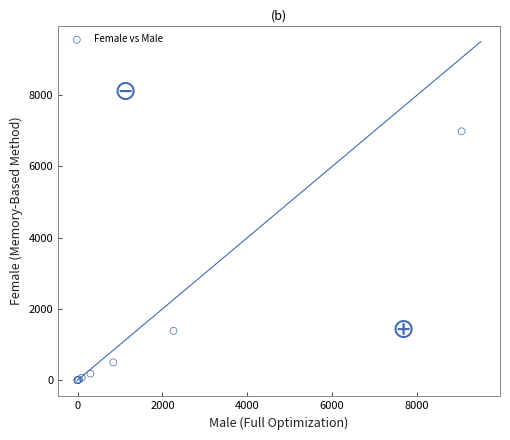

What Y value in the scatter plot is closest to 3493?

1385.0